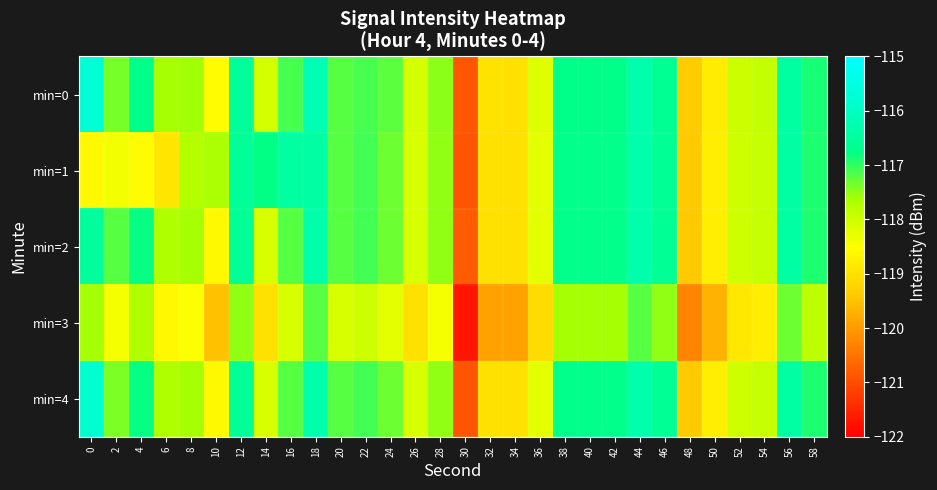

What is the total value across all series at 24?

-587.3